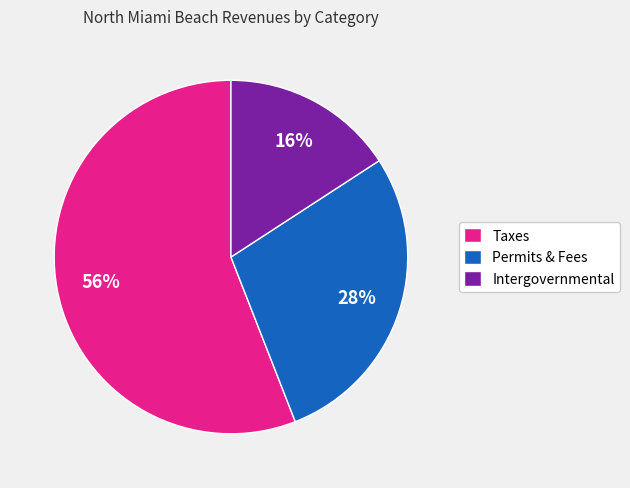

Is the sum of Intergovernmental and Taxes greater than half?

Yes